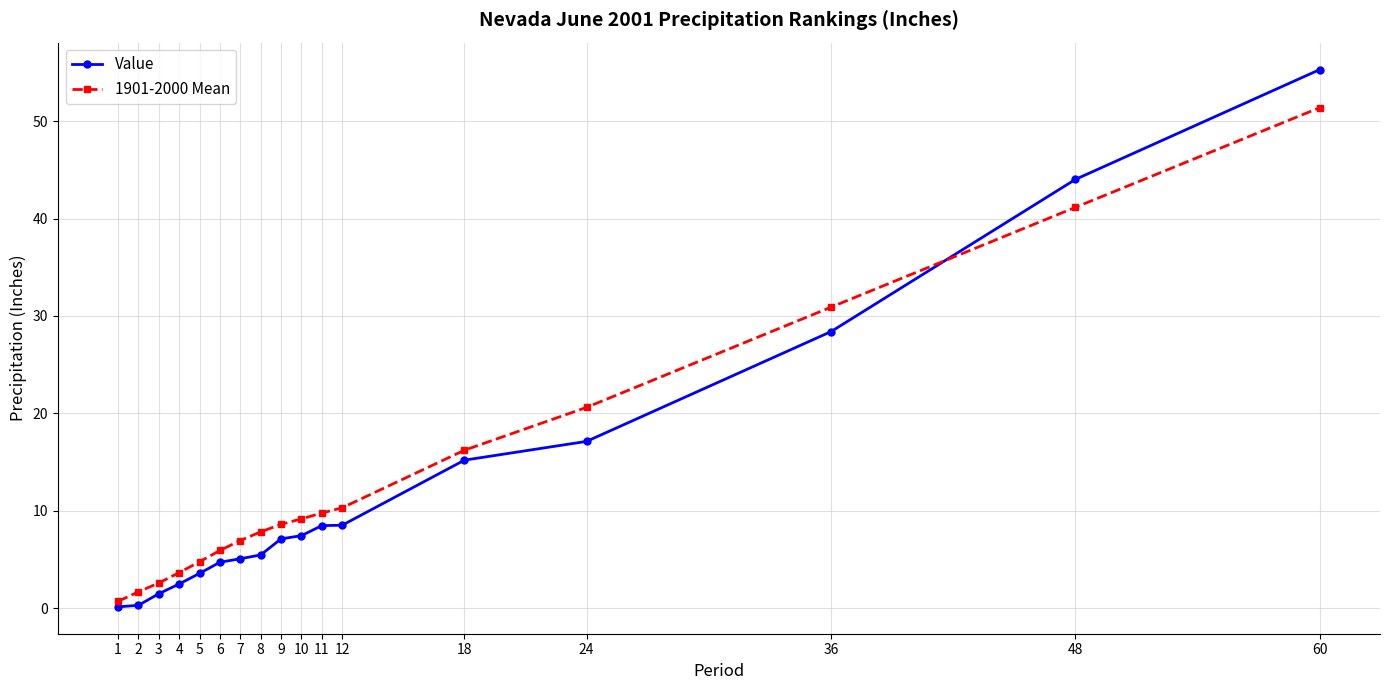

What is the sum of all Value values?

214.7